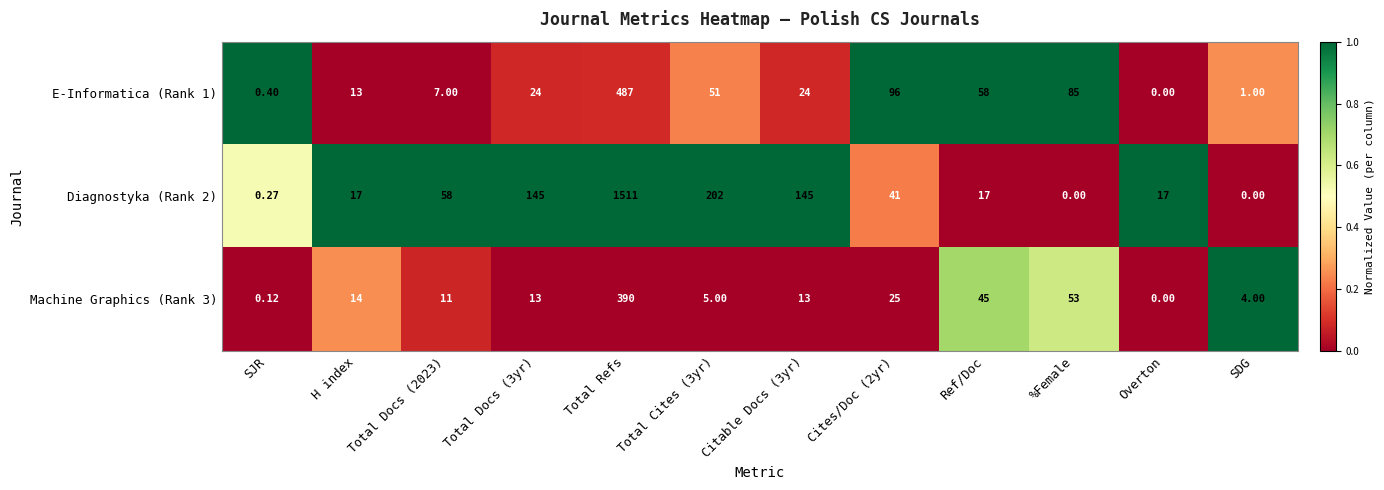

At which category is the sum across all series the highest?

Total Refs